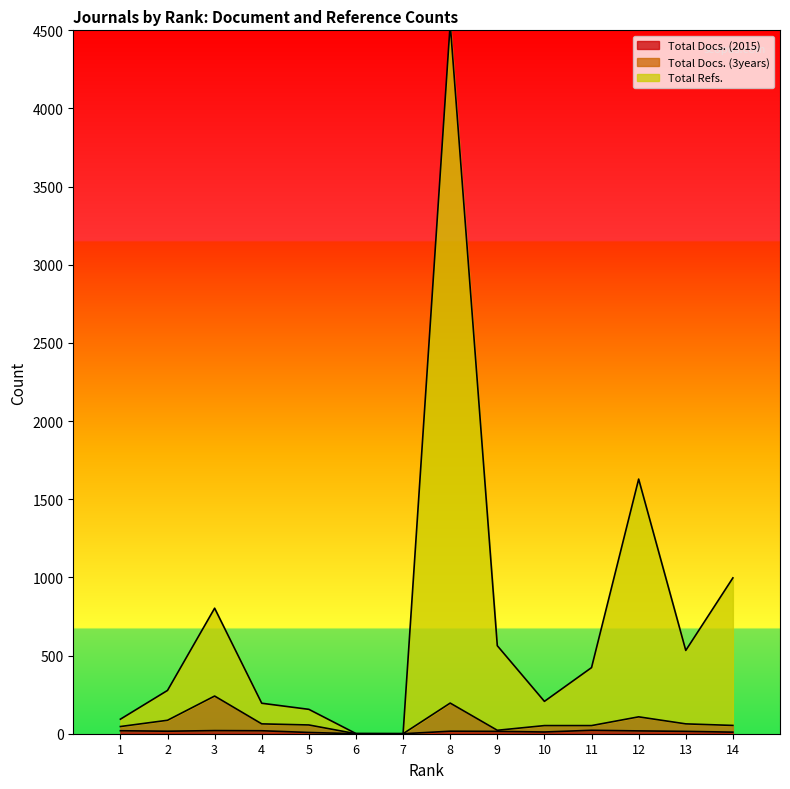

Rank the series by their maximum value, from highest to lowest.

Total Refs., Total Docs. (3years), Total Docs. (2015)